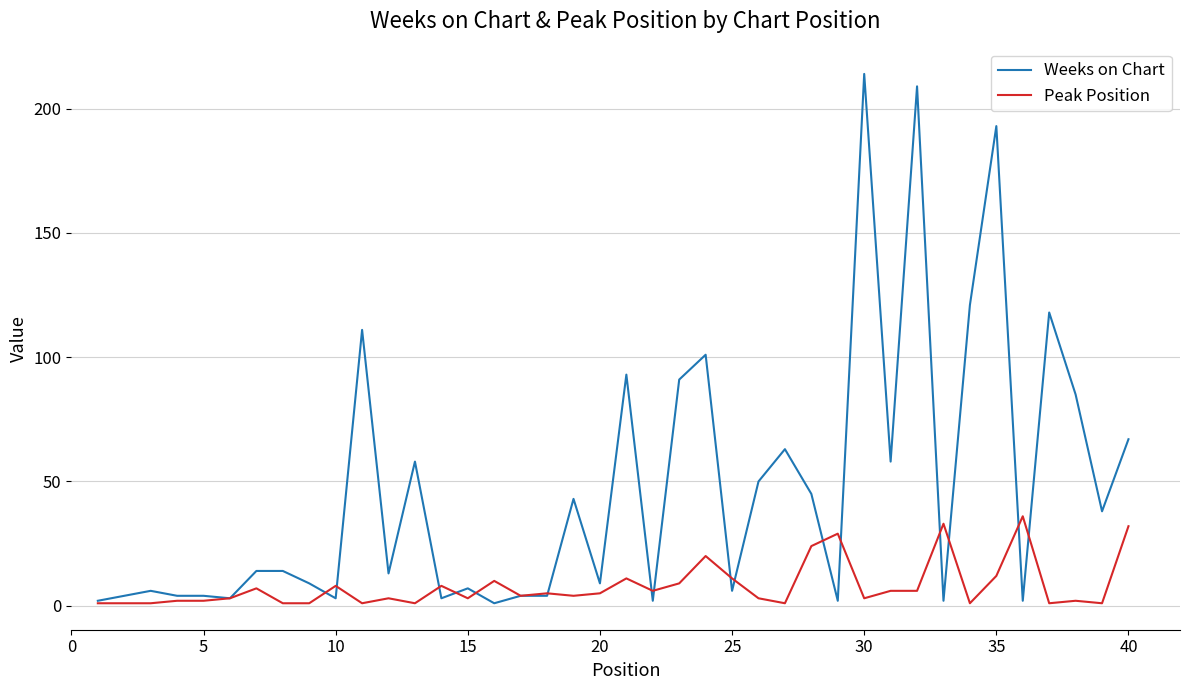

What is the minimum value for Weeks on Chart?

1